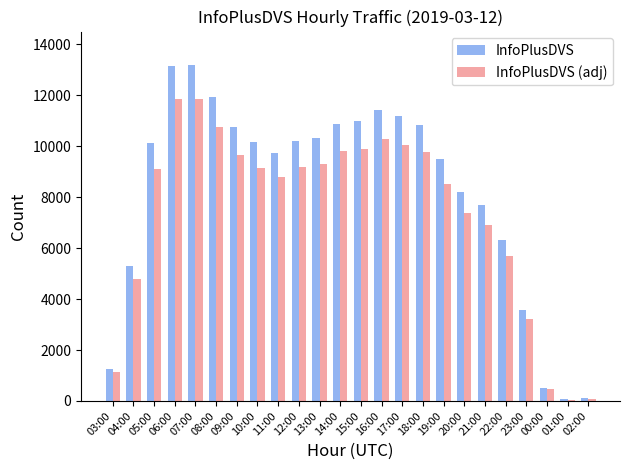

What is the difference between the maximum and minimum values in the InfoPlusDVS series?

13129